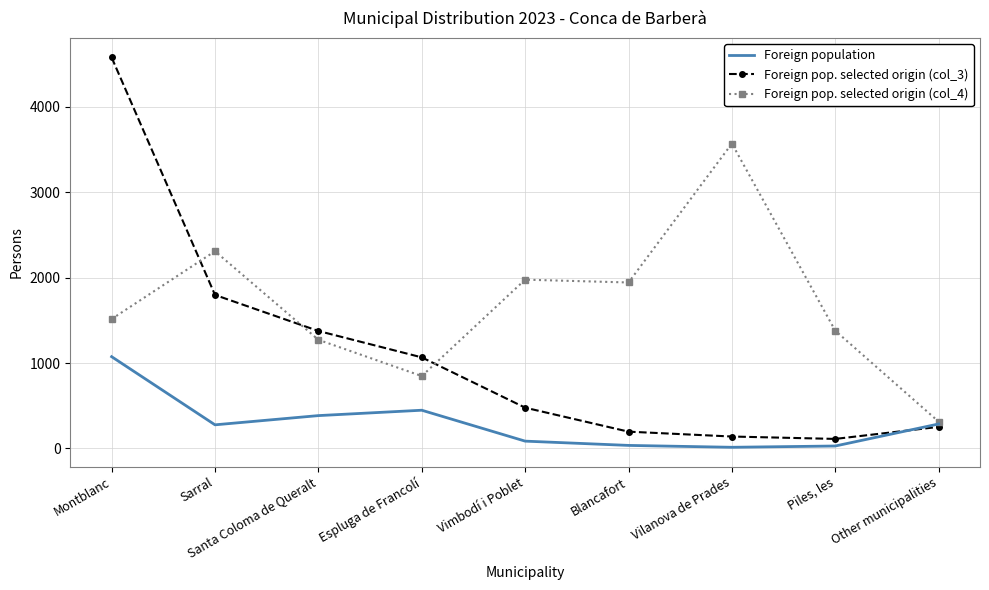

Between Montblanc and Sarral, which series saw the biggest shift?

Foreign pop. selected origin (col_3)